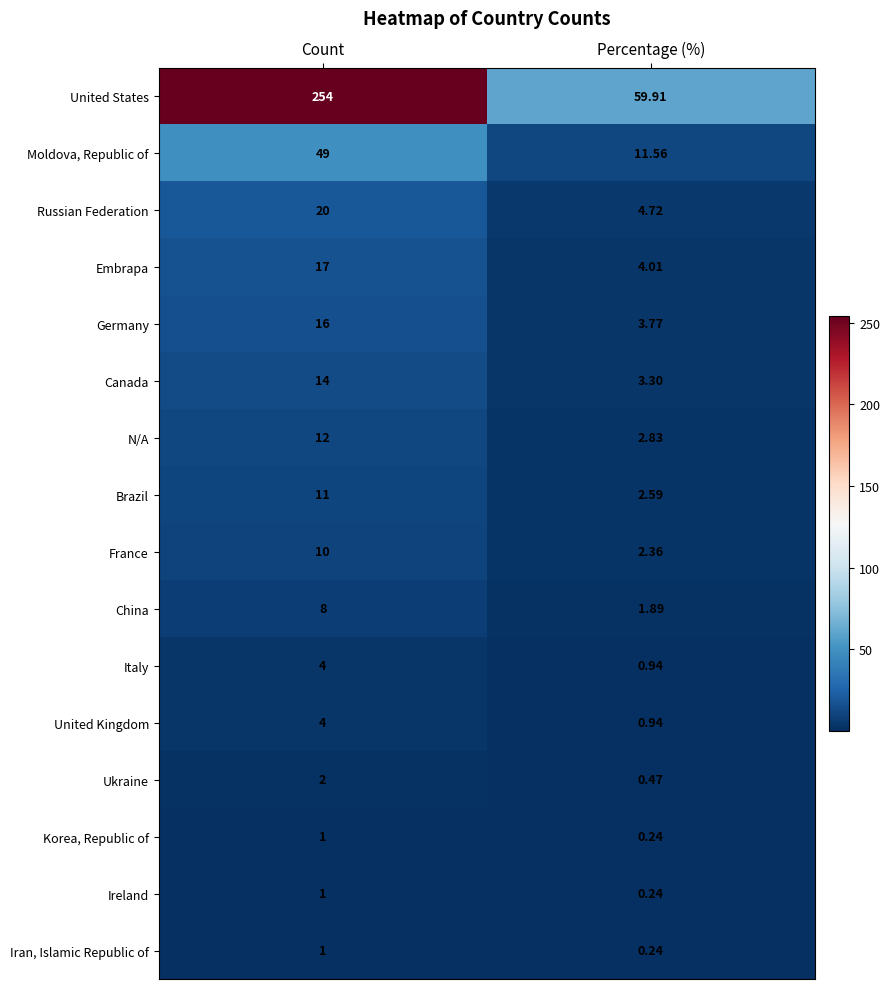

At which label is Moldova, Republic of closest to 30?

Percentage (%)